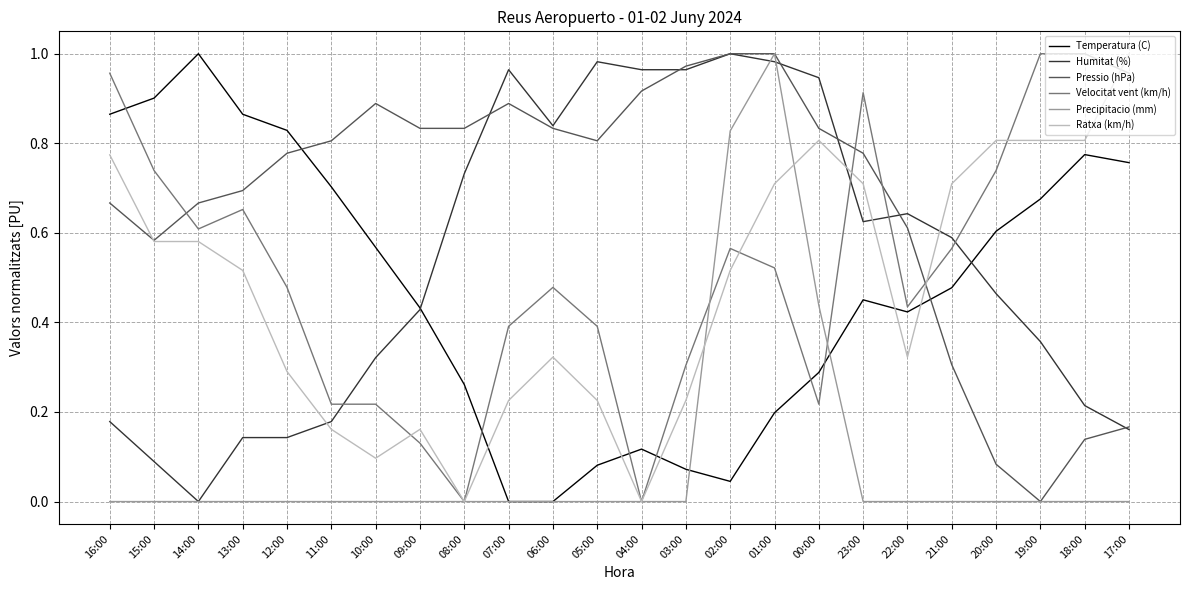

At which category does Temperatura (C) reach its first local peak?

14:00